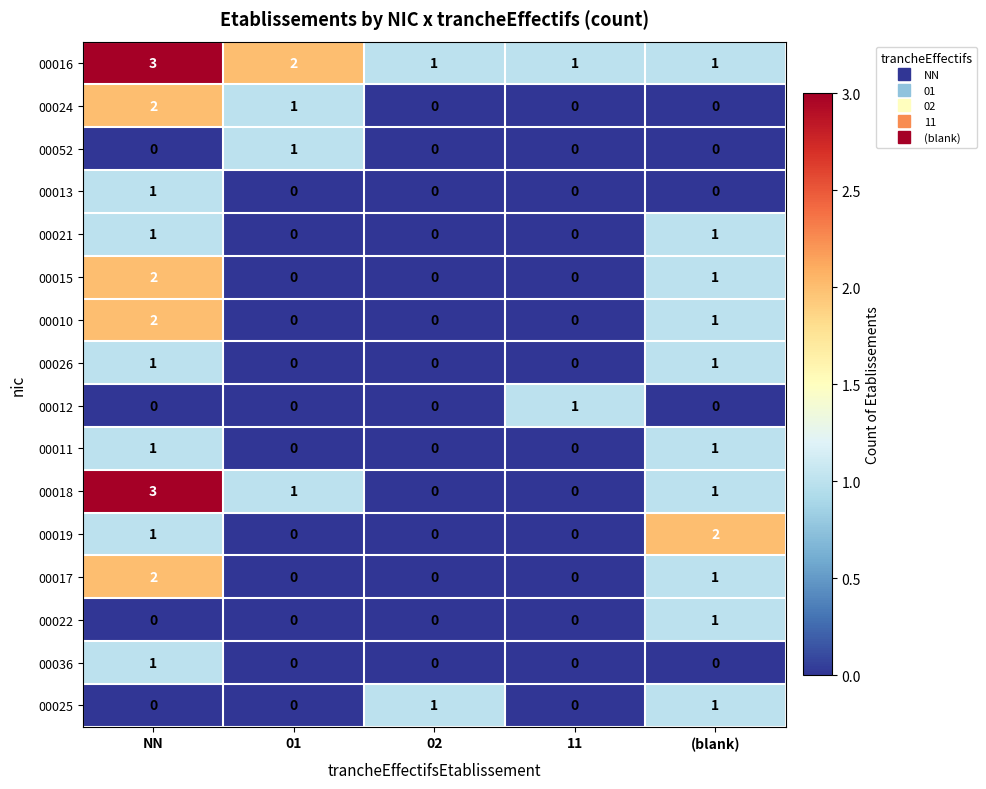

Where is 00017 nearest to the value 1?

(blank)